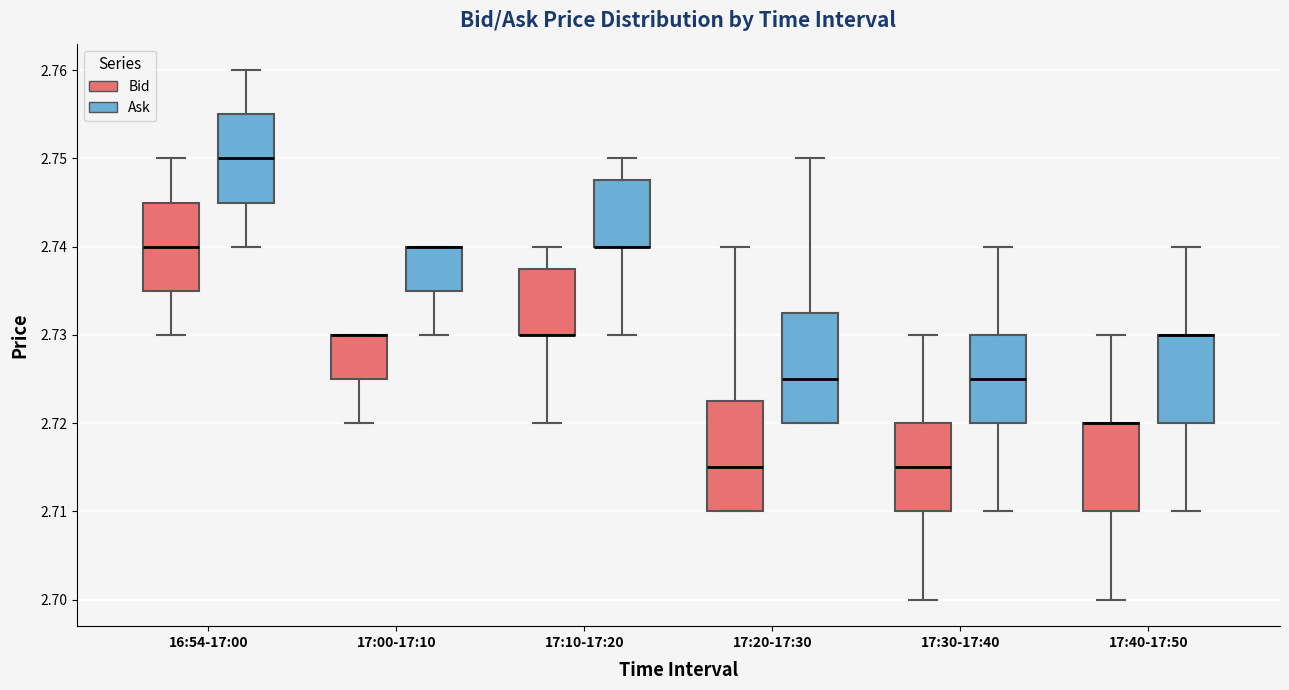

Reading left to right, read every box against the y-axis: the position of its median line, the range the box covers, and the ends of its whiskers. The values are not printed on the chart, so give them approximately, as read against the axis.

16:54-17:00 (Bid): median 2.740, box 2.735 to 2.745, whiskers 2.730 to 2.750
16:54-17:00 (Ask): median 2.750, box 2.745 to 2.755, whiskers 2.740 to 2.760
17:00-17:10 (Bid): median 2.730 (drawn on the box's upper edge), box 2.725 to 2.730, whiskers 2.720 to 2.730
17:00-17:10 (Ask): median 2.740 (drawn on the box's upper edge), box 2.735 to 2.740, whiskers 2.730 to 2.740
17:10-17:20 (Bid): median 2.730 (drawn on the box's lower edge), box 2.730 to 2.738, whiskers 2.720 to 2.740
17:10-17:20 (Ask): median 2.740 (drawn on the box's lower edge), box 2.740 to 2.748, whiskers 2.730 to 2.750
17:20-17:30 (Bid): median 2.715, box 2.710 to 2.723, whiskers 2.710 to 2.740
17:20-17:30 (Ask): median 2.725, box 2.720 to 2.733, whiskers 2.720 to 2.750
17:30-17:40 (Bid): median 2.715, box 2.710 to 2.720, whiskers 2.700 to 2.730
17:30-17:40 (Ask): median 2.725, box 2.720 to 2.730, whiskers 2.710 to 2.740
17:40-17:50 (Bid): median 2.720 (drawn on the box's upper edge), box 2.710 to 2.720, whiskers 2.700 to 2.730
17:40-17:50 (Ask): median 2.730 (drawn on the box's upper edge), box 2.720 to 2.730, whiskers 2.710 to 2.740